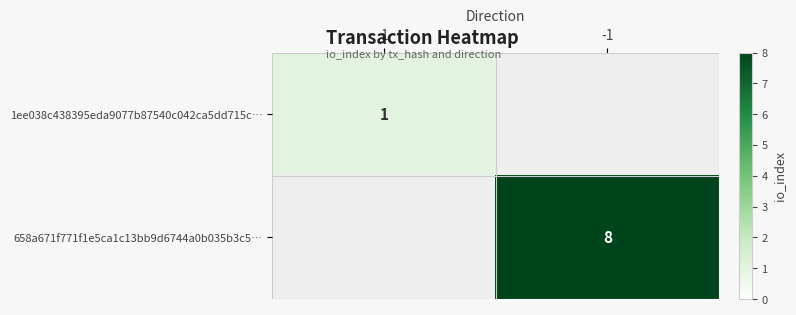

True or false: 658a671f771f1e5ca1c13bb9d6744a0b035b3c5… has a value of 8 at -1.

True